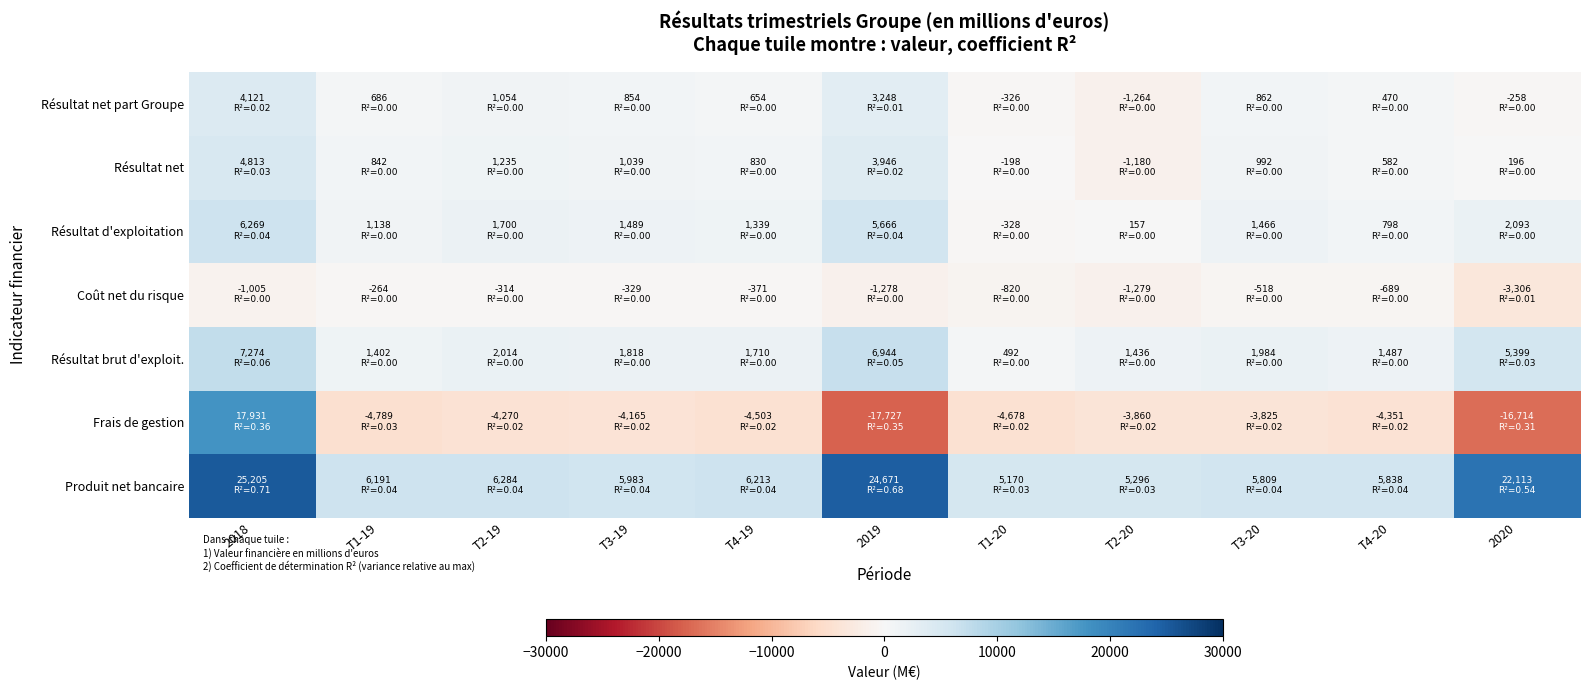

What is the total value across all series at T1-19?

5206